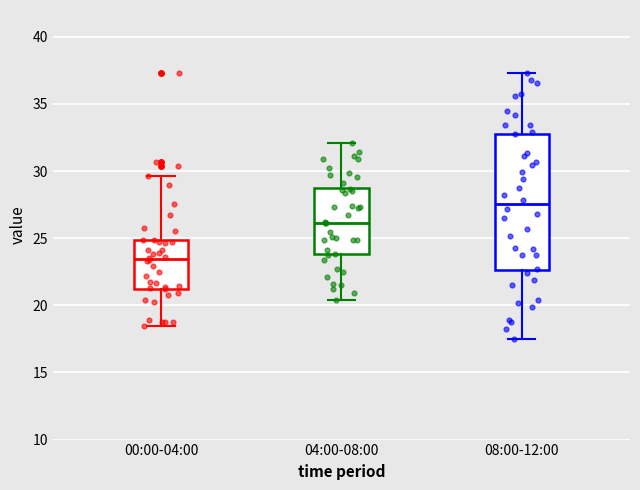

Comparing the boxes themselves (not the whiskers), which one is the tallest?

08:00-12:00